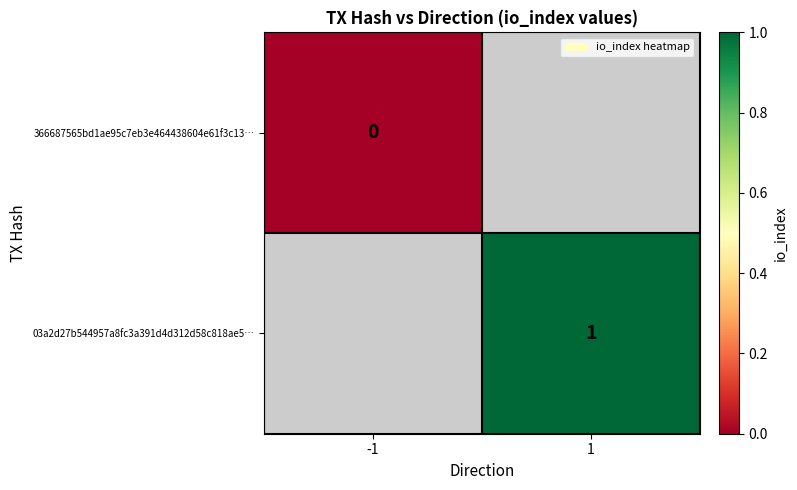

True or false: 03a2d27b544957a8fc3a391d4d312d58c818ae5… has a value of 2 at 1.

False